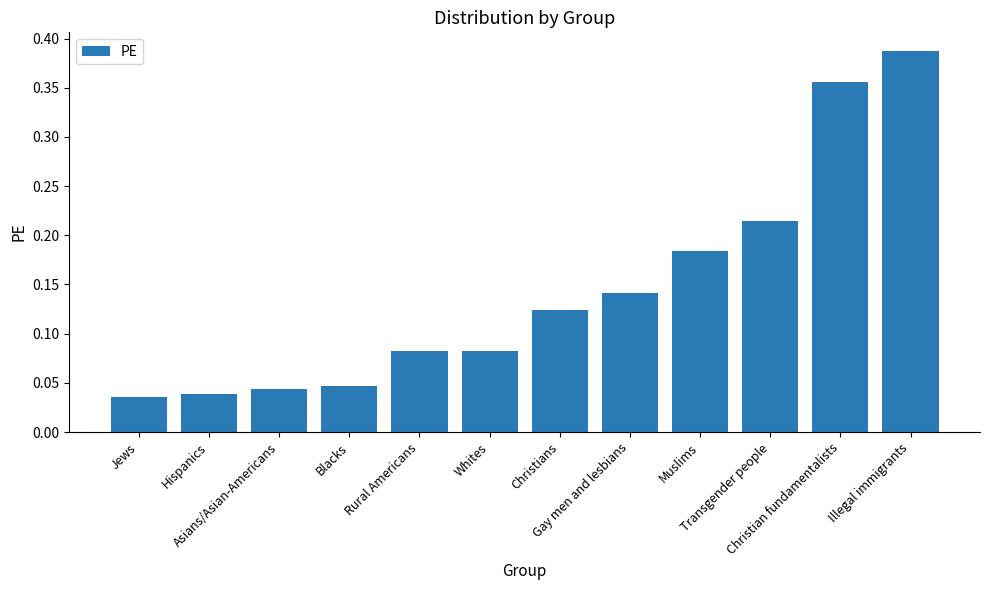

What is the label of the 3rd bar from the left?

Asians/Asian-Americans